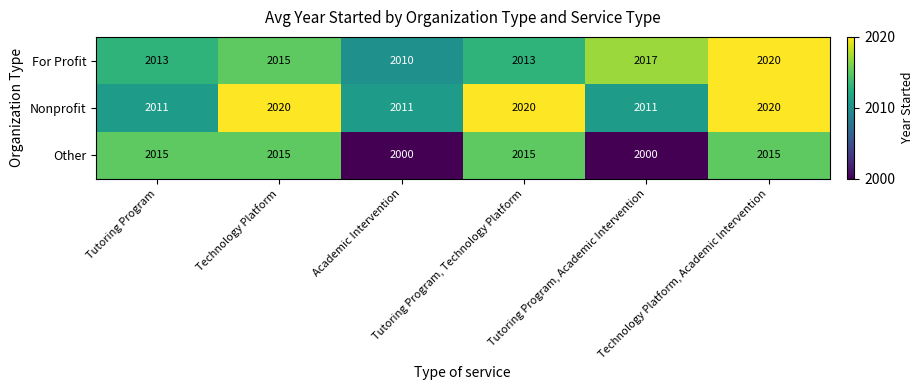

What is the sum of all Nonprofit values?

12093